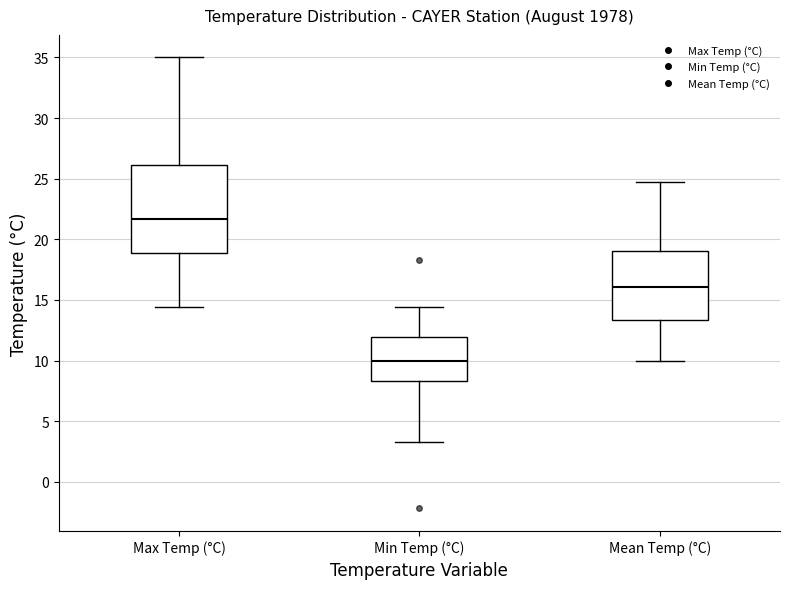

Which box is the tallest, from its lower edge to its upper edge?

Max Temp (°C)